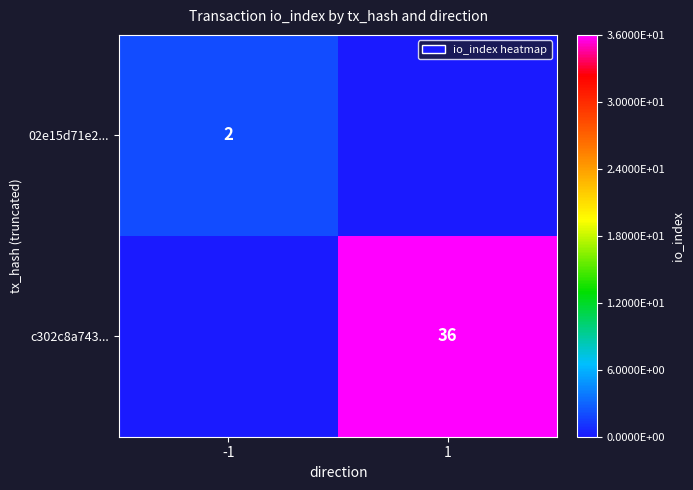

Is it true that 02e15d71e2... equals 2 at -1?

True